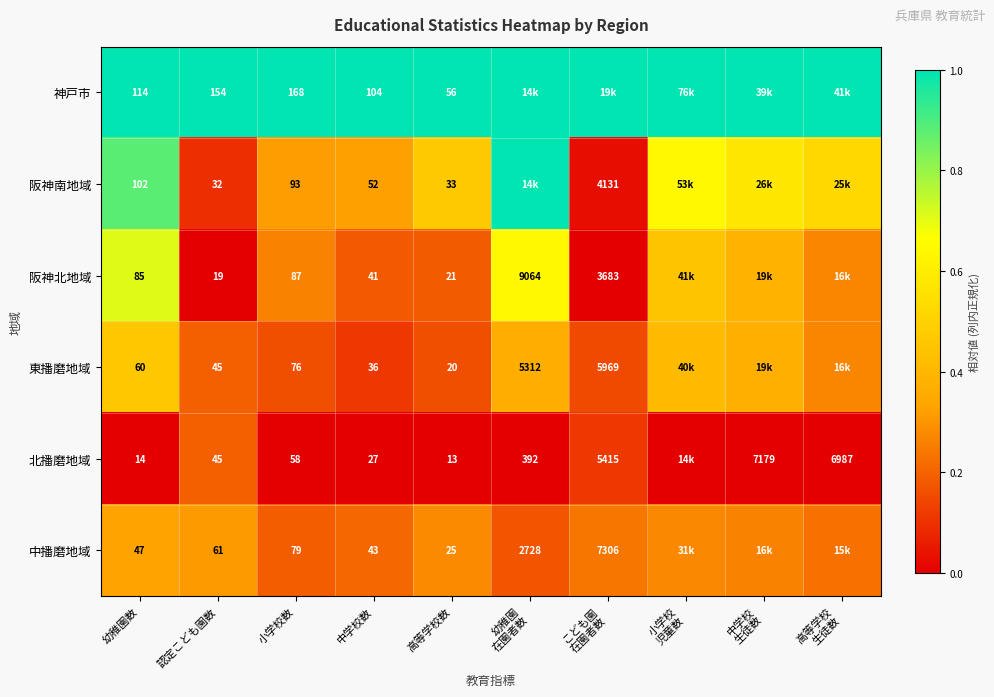

Is the value of 東播磨地域 at 認定こども園数 greater than the value of 阪神北地域 at 幼稚園数?

No